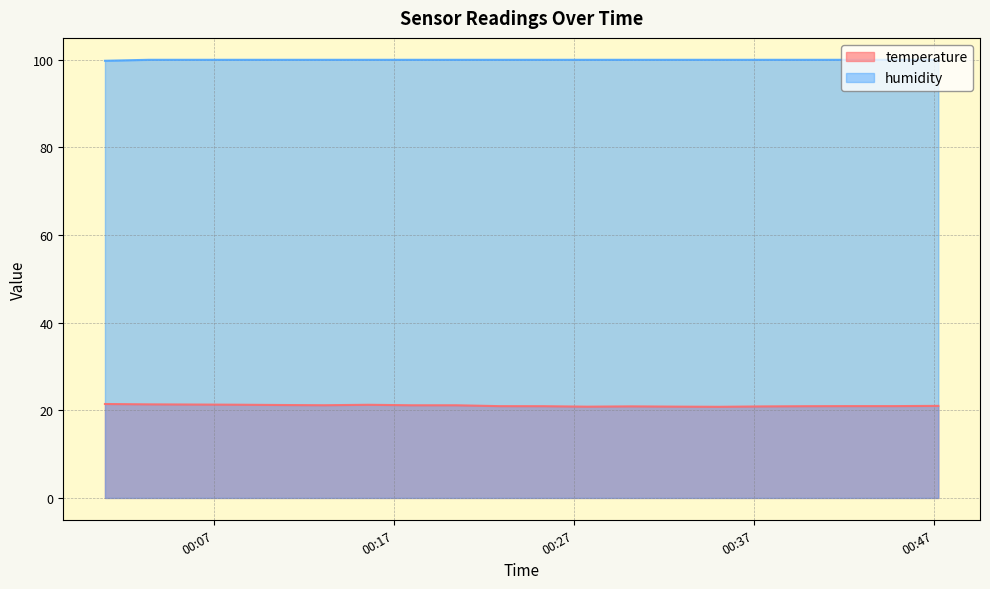

The humidity series shows 100.0 at 2022-08-03T00:44:48. True or false?

True